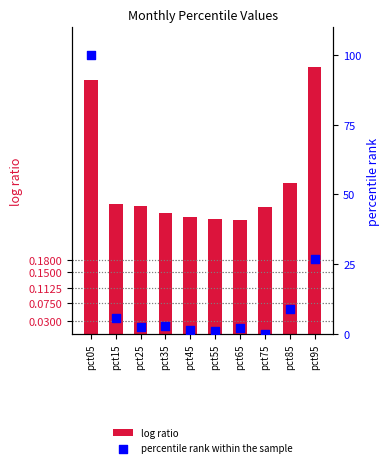

Is the value of log ratio at pct35 greater than the value of percentile rank within the sample at pct25?

No